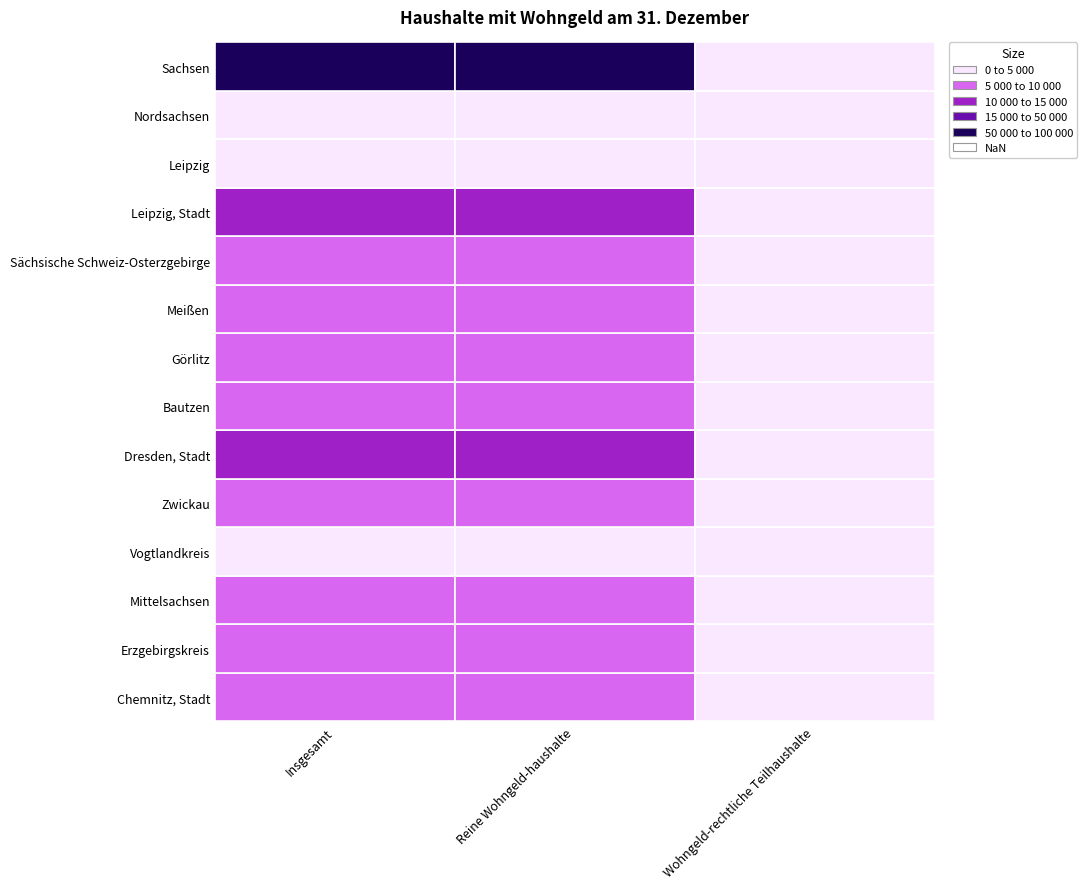

What is the lowest value of the Leipzig, Stadt series?

115